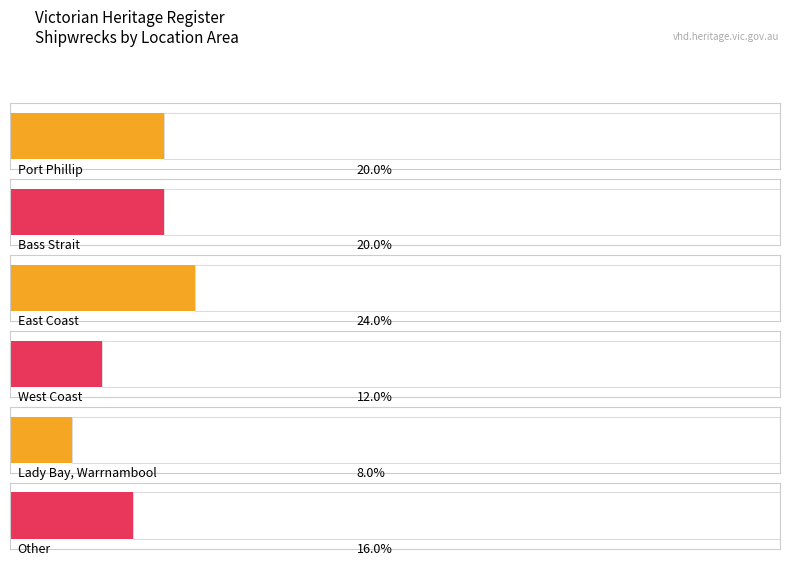

What is the label of the 6th bar from the left?

Other